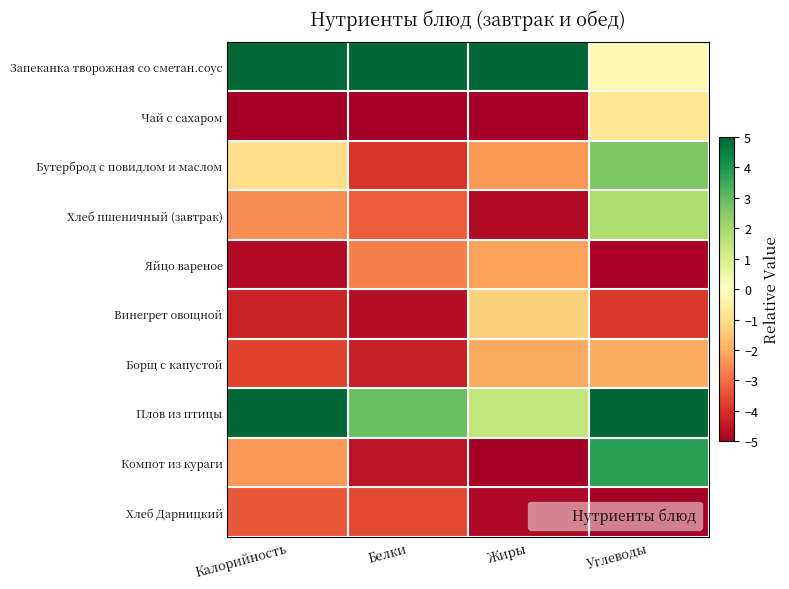

How many distinct data groups are displayed?

10